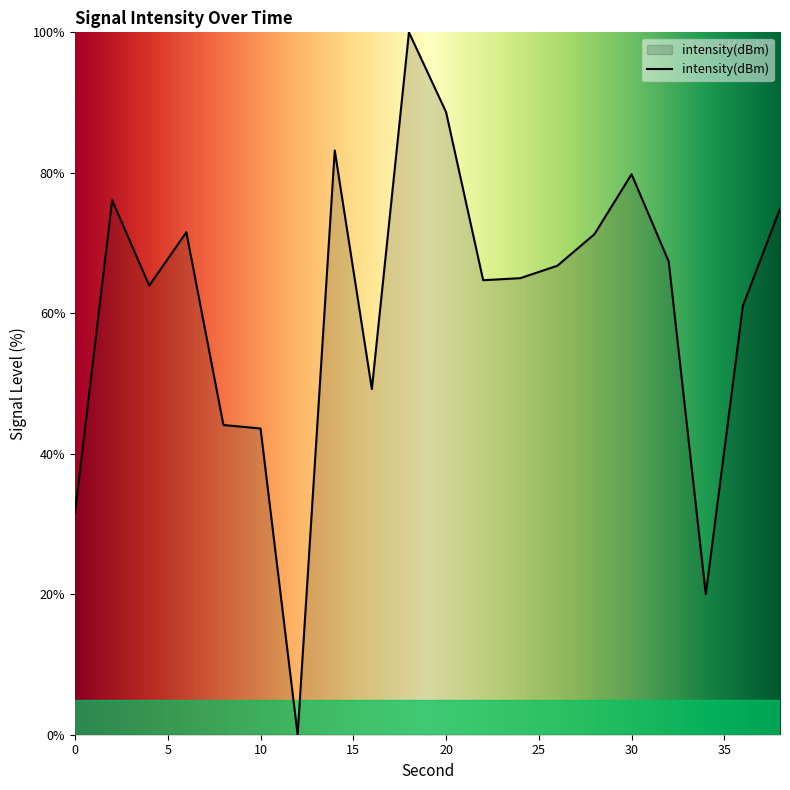

How many categories are shown in the chart?

20